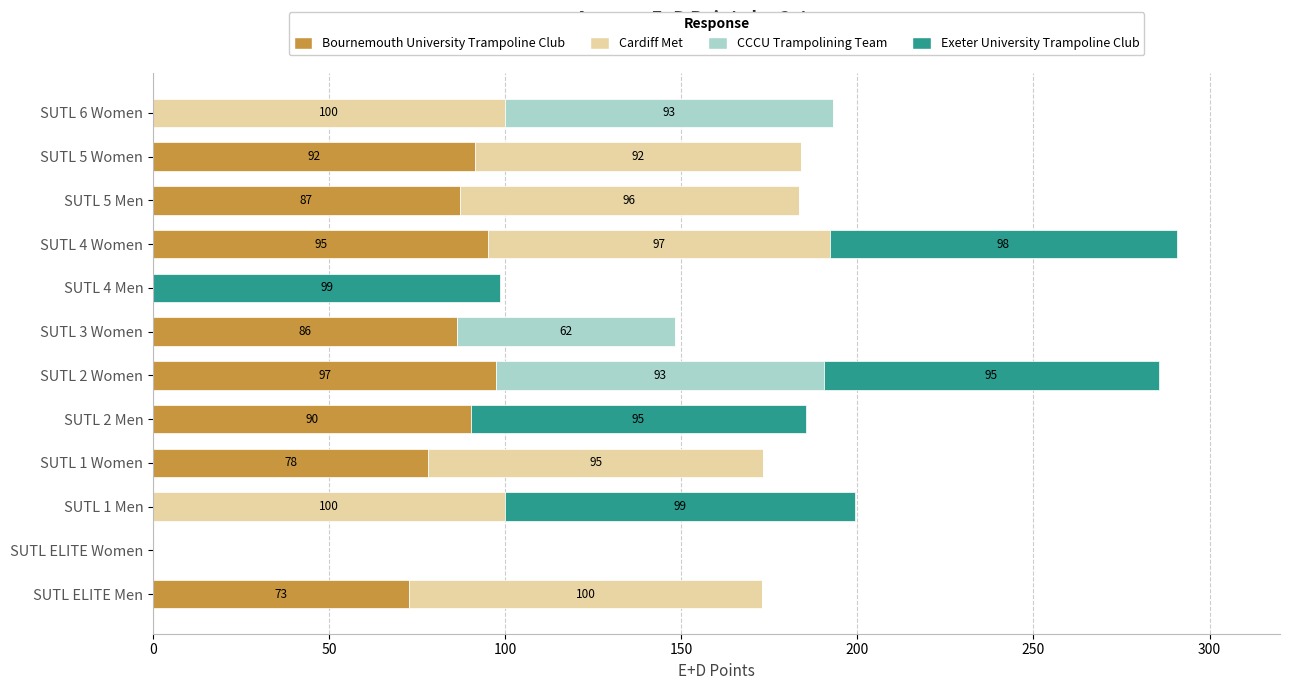

What is the total value across all series at SUTL 2 Women?

285.7